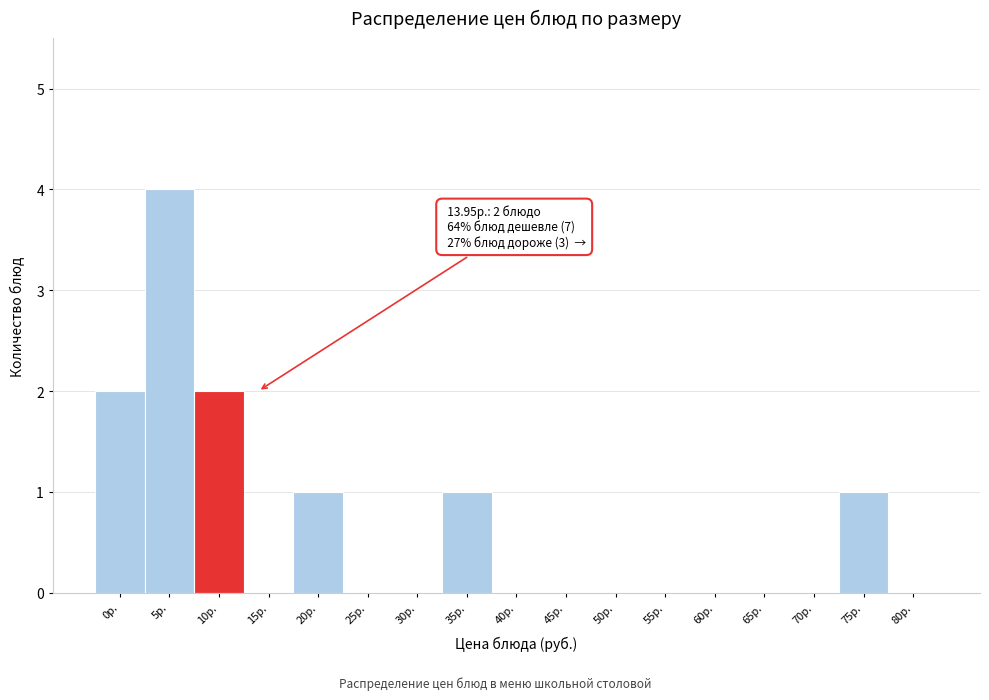

Reading left to right, extract all data points from this chart.

0р.=2	5р.=4	10р.=2	15р.=0	20р.=1	25р.=0	30р.=0	35р.=1	40р.=0	45р.=0	50р.=0	55р.=0	60р.=0	65р.=0	70р.=0	75р.=1	80р.=0